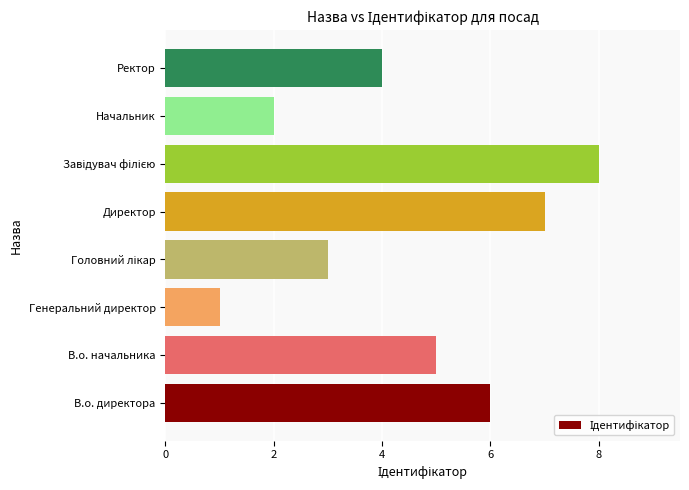

What is the difference between the maximum and minimum values?

7